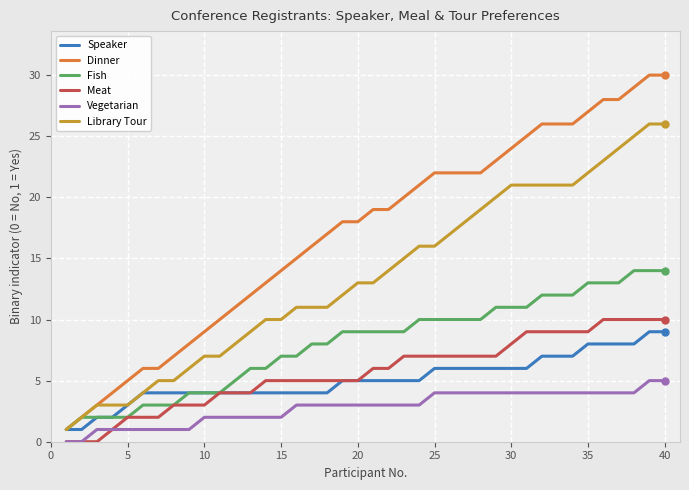

What is the maximum value shown in the chart?

30